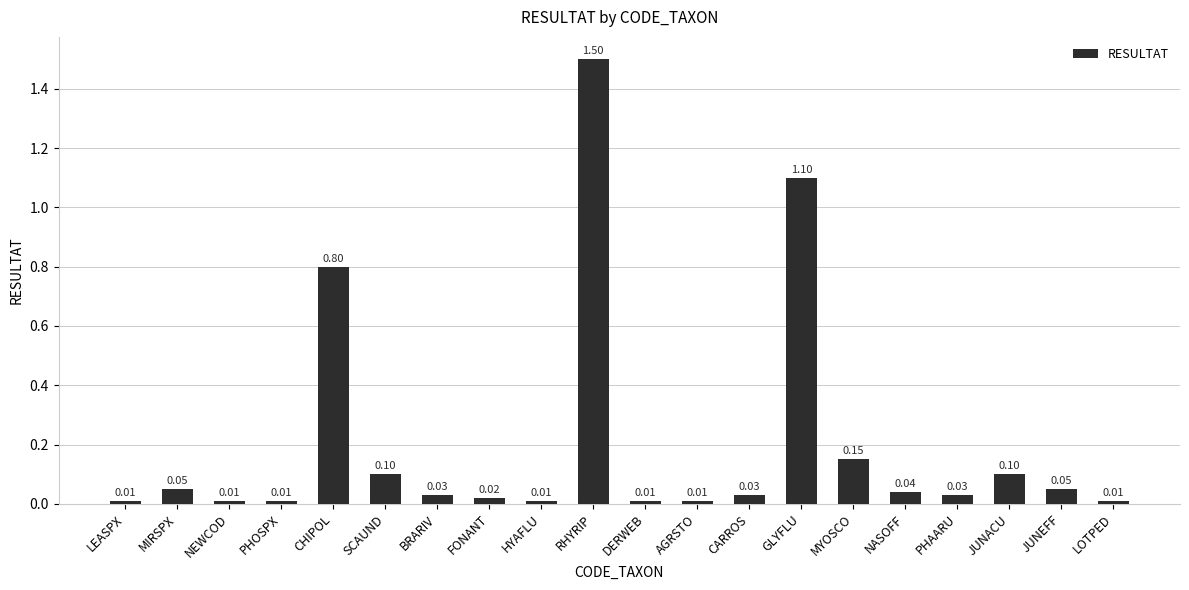

Which category has the highest value across all series?

RHYRIP